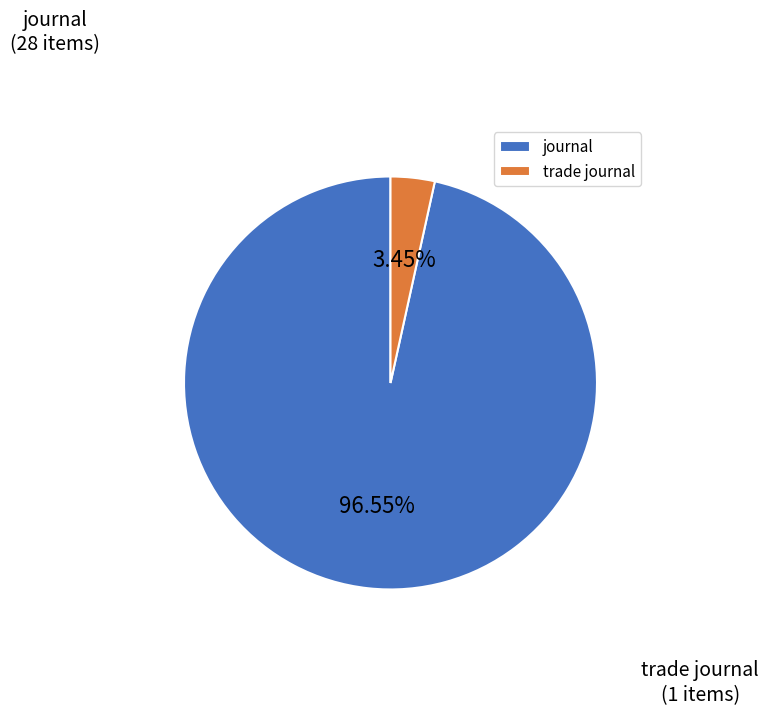

To the nearest percent, what percentage of the pie is journal?

97%